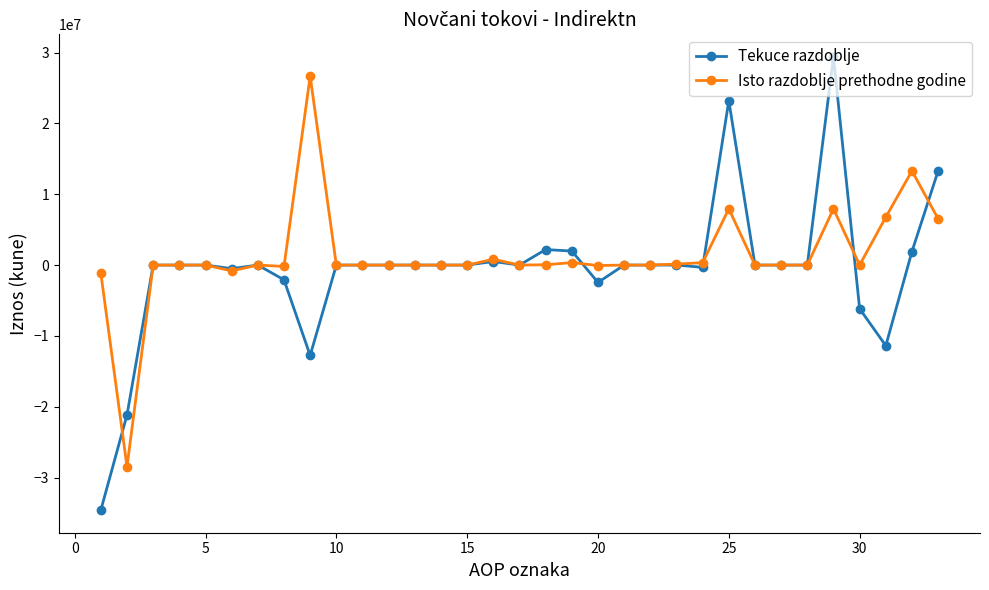

Which series has the largest range (max minus min)?

Tekuce razdoblje